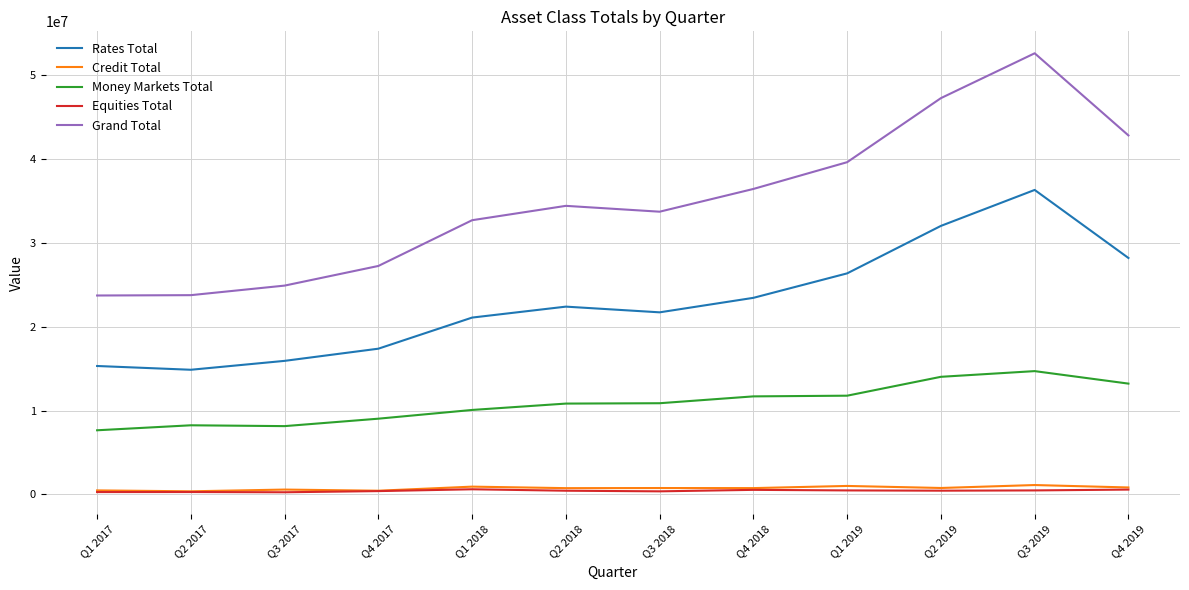

What is the approximate value of Rates Total at Q2 2019?

32017926